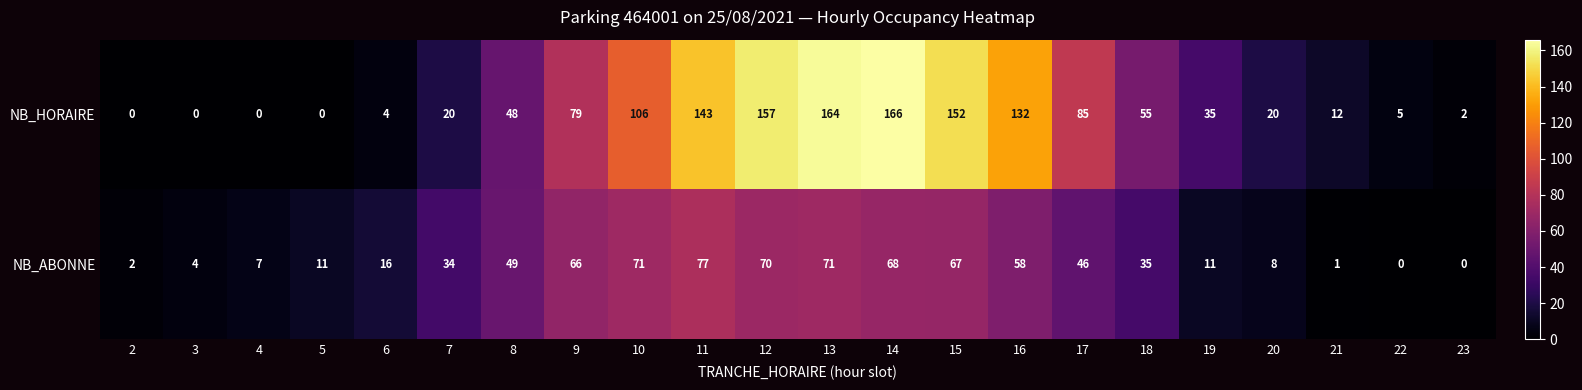

At how many categories does at least one series exceed 48?

11